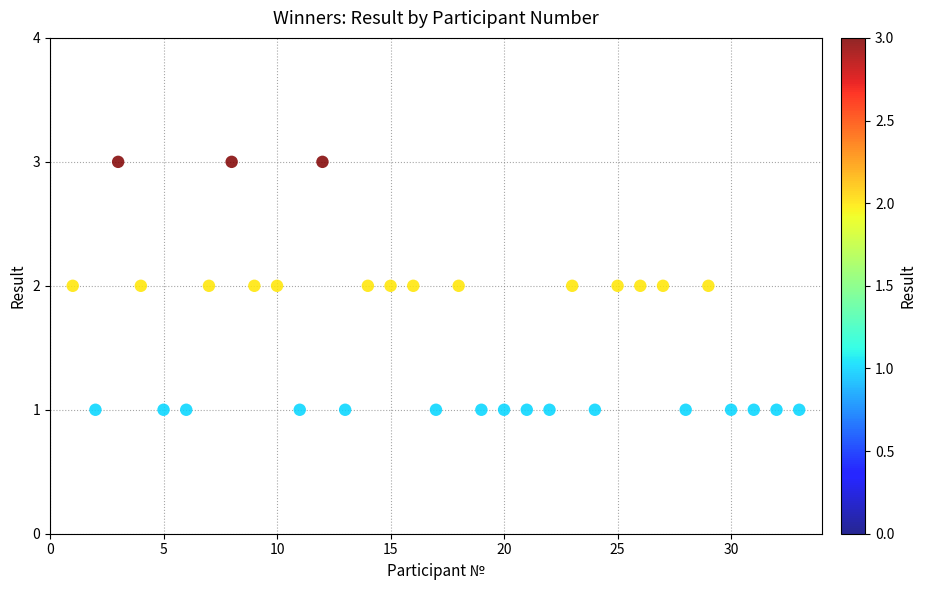

What is the range of X values (max minus min)?

32